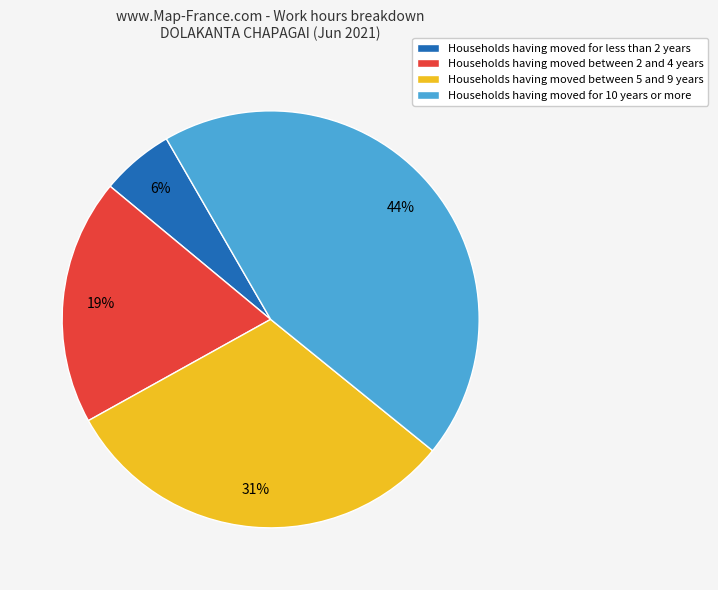

Is there a majority slice in this chart?

No